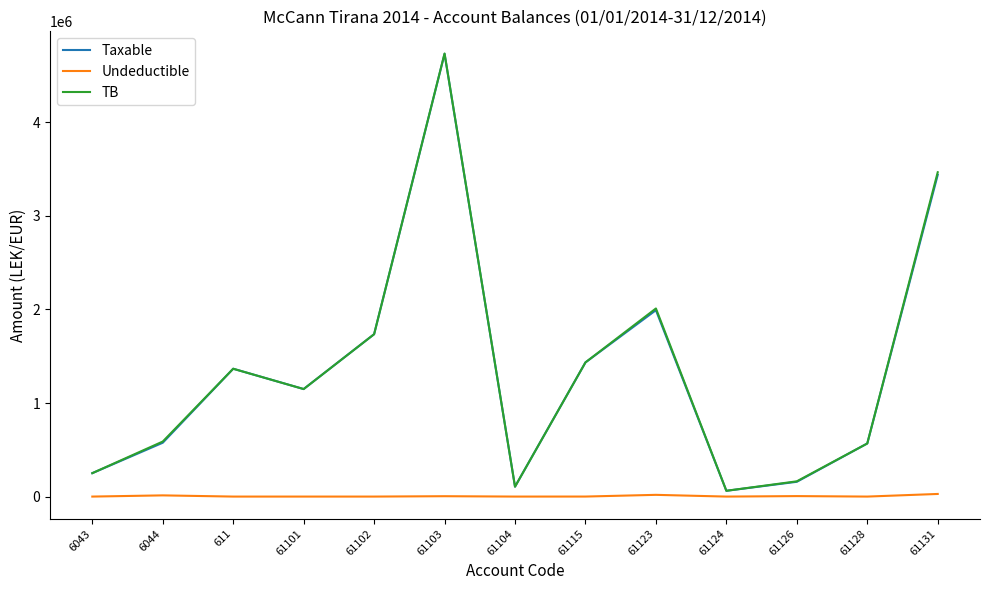

Which series changed the most between 61104 and 61123?

TB